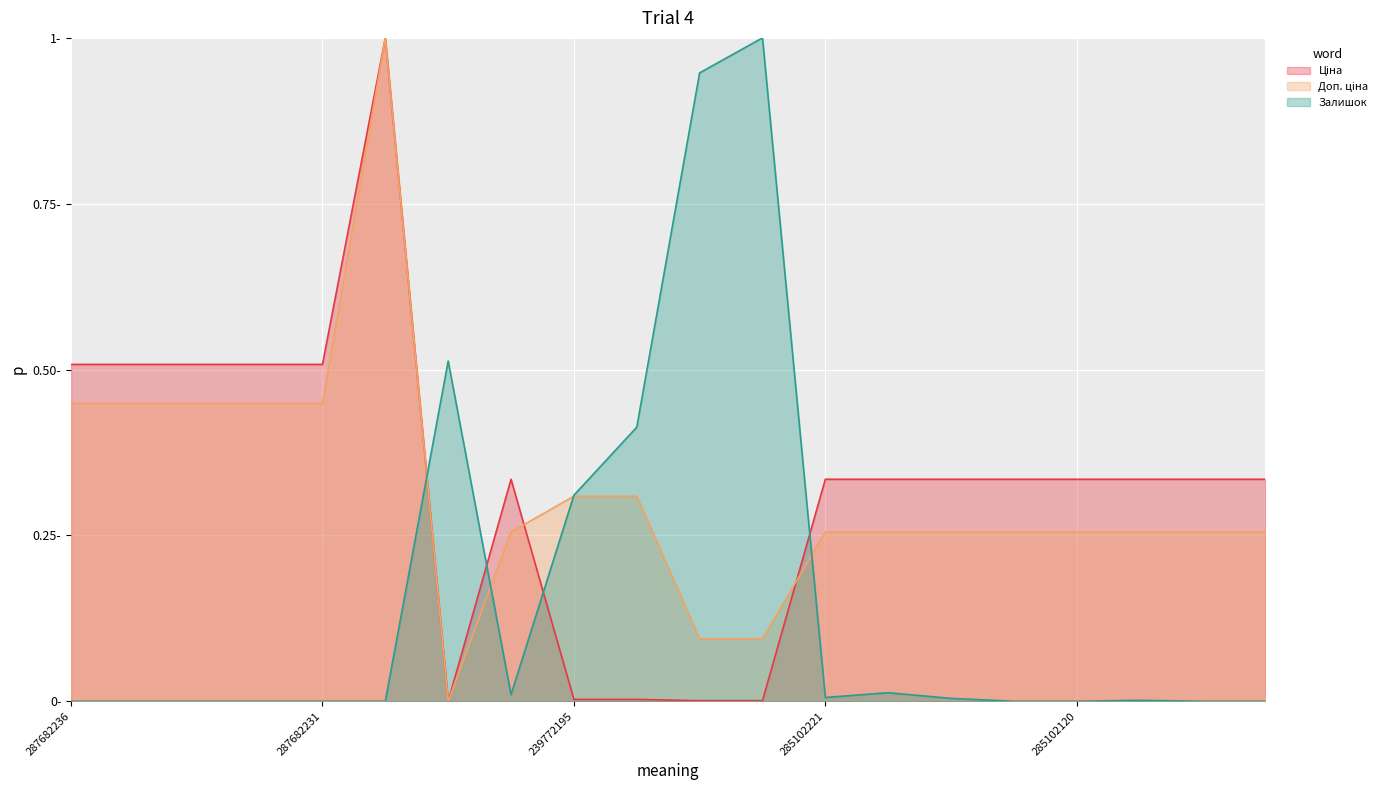

The Залишок series shows 0.5 at 285101916. True or false?

False